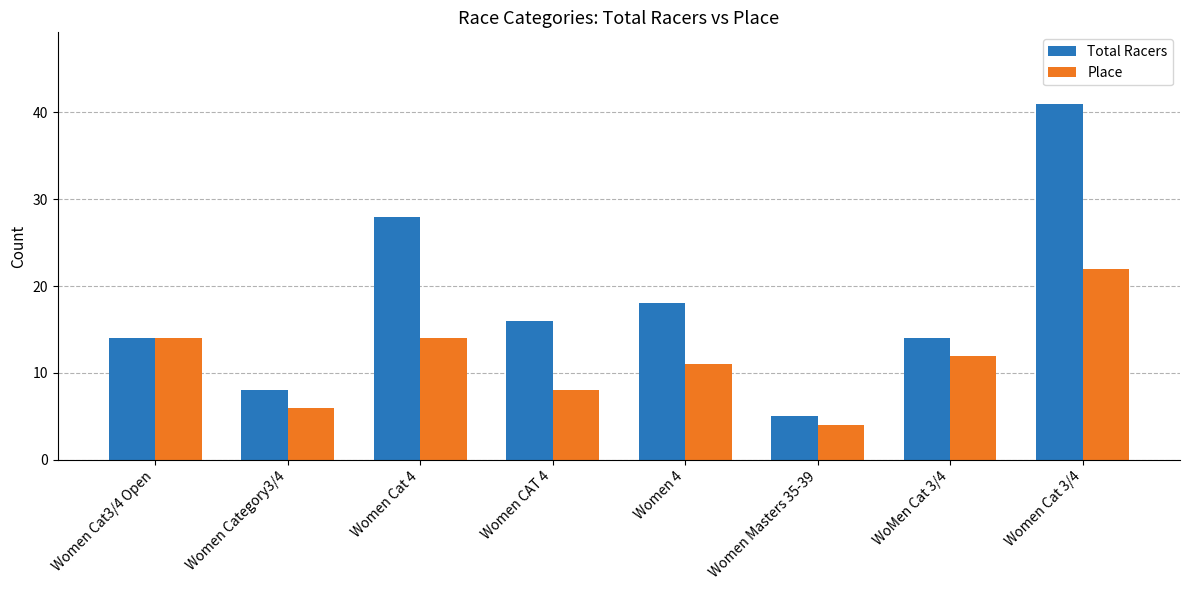

Is it true that Place equals 6 at Women Category3/4?

True